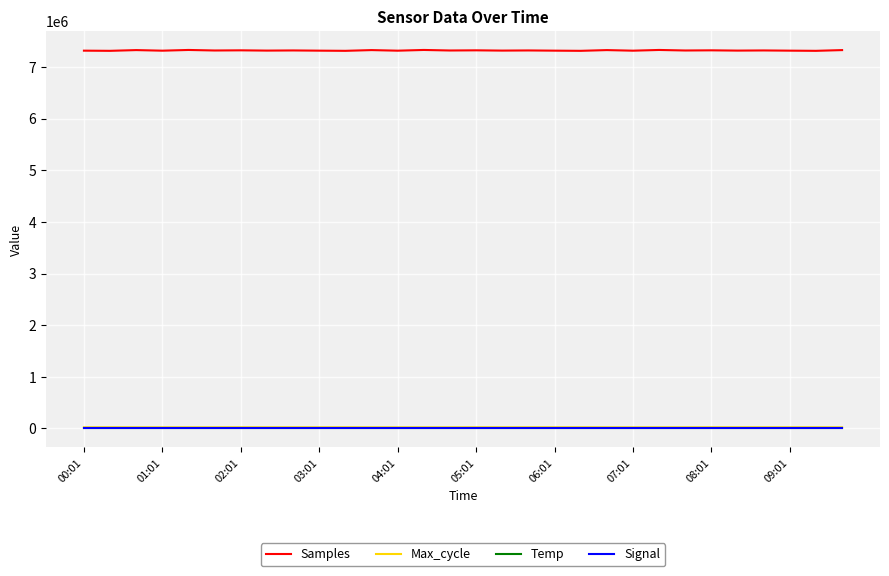

Which series has the largest total across all categories?

Samples